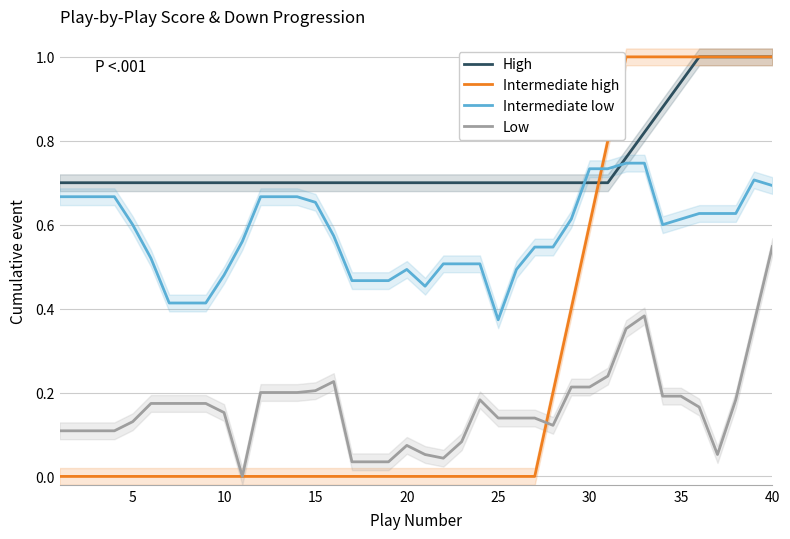

True or false: Low and High intersect in this chart.

False